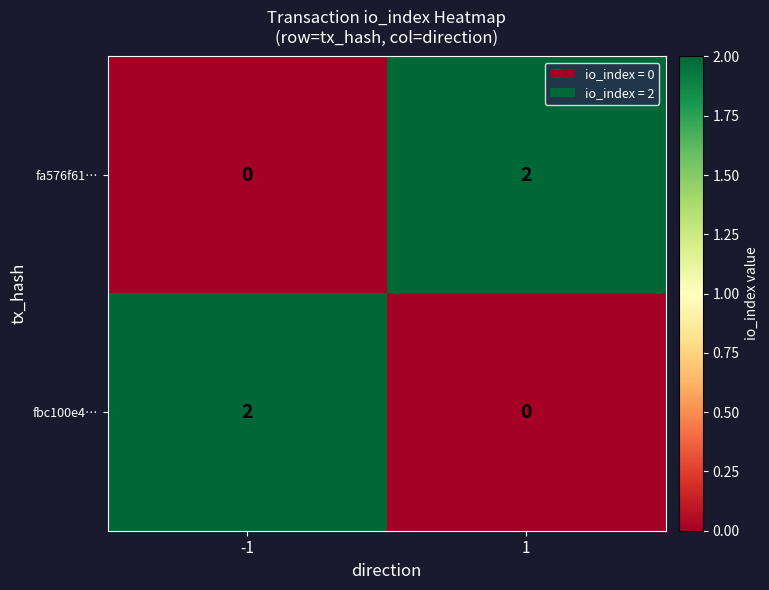

At -1, list the series in order from smallest to largest.

fa576f61…, fbc100e4…